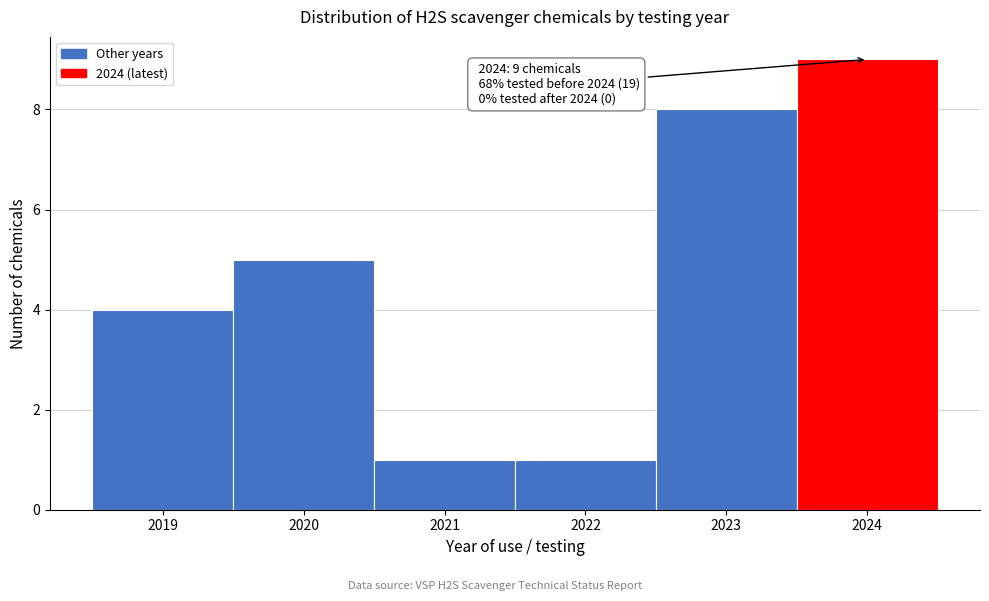

Over which range of the x-axis is the bar tallest?

2023.5 to 2024.5